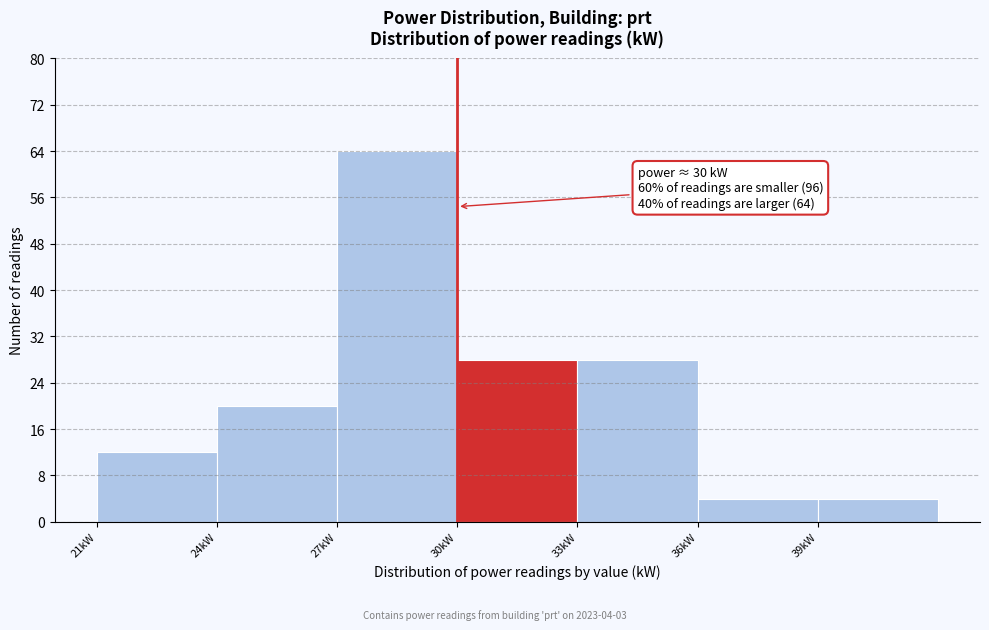

Which range on the x-axis has the tallest bar?

27 to 30